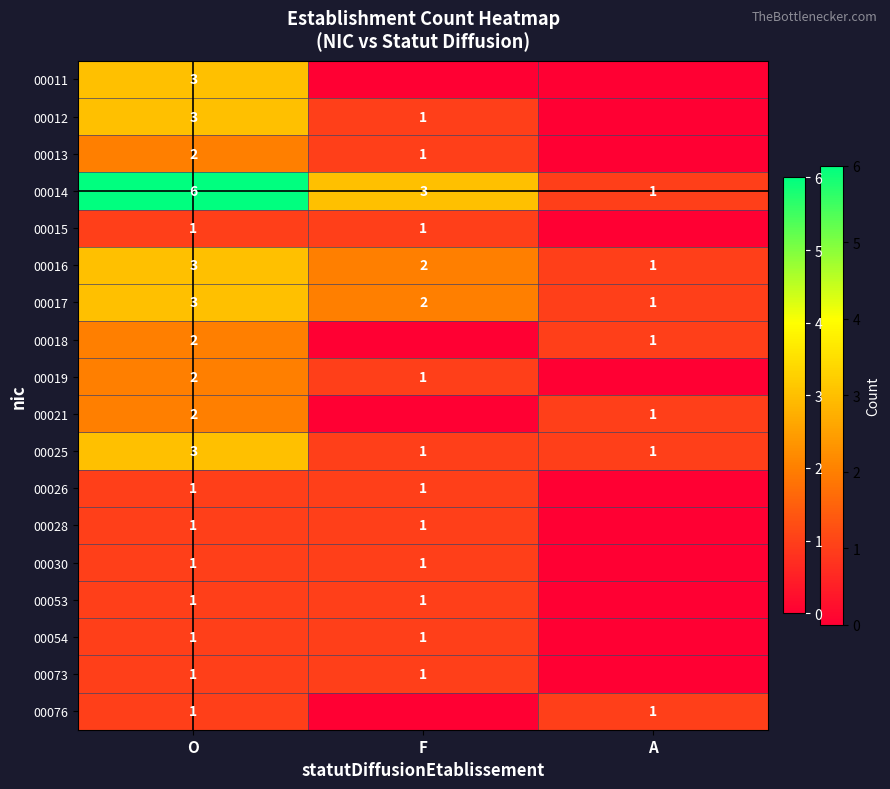

What is the total value across all series at O?

37